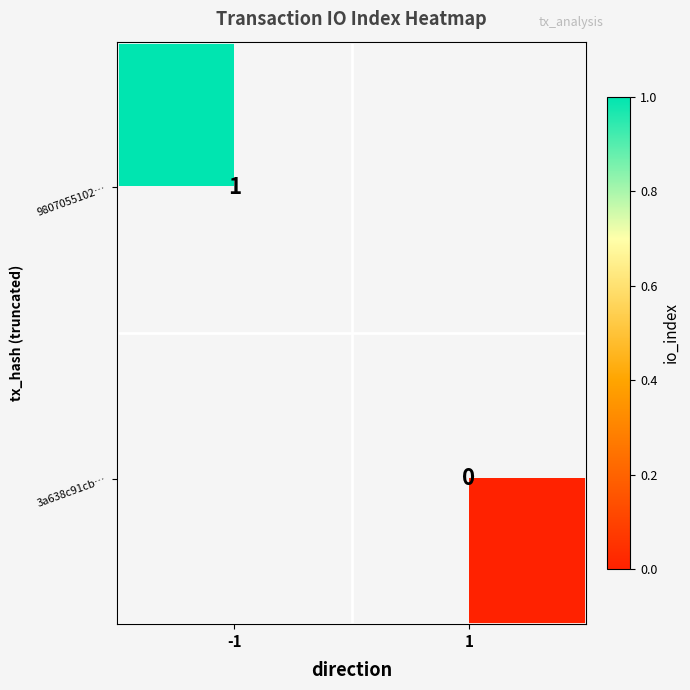

Is the value of 9807055102… at -1 greater than the value of 3a638c91cb… at 1?

Yes